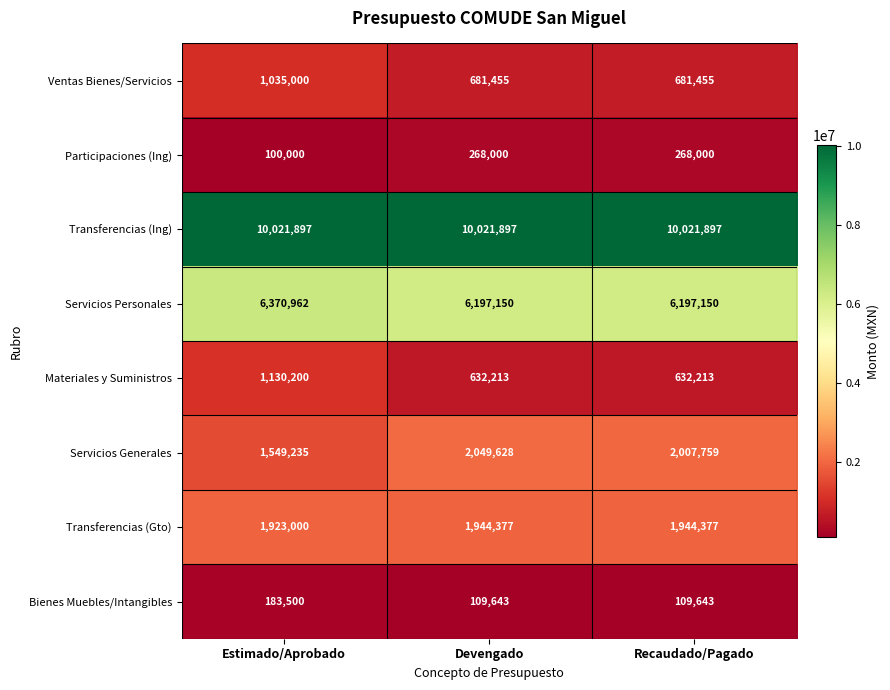

Rank the series by their maximum value, from lowest to highest.

Bienes Muebles/Intangibles, Participaciones (Ing), Ventas Bienes/Servicios, Materiales y Suministros, Transferencias (Gto), Servicios Generales, Servicios Personales, Transferencias (Ing)